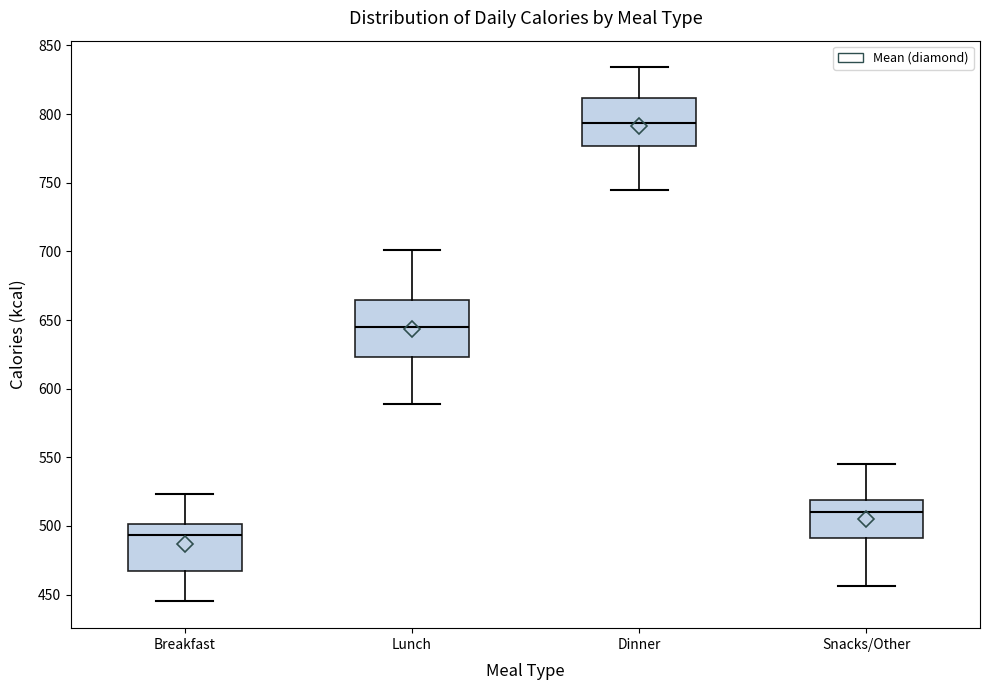

Where does the upper whisker of the box for Breakfast end on the y-axis? The values are not printed on the chart, so give them approximately, as read against the axis.

525